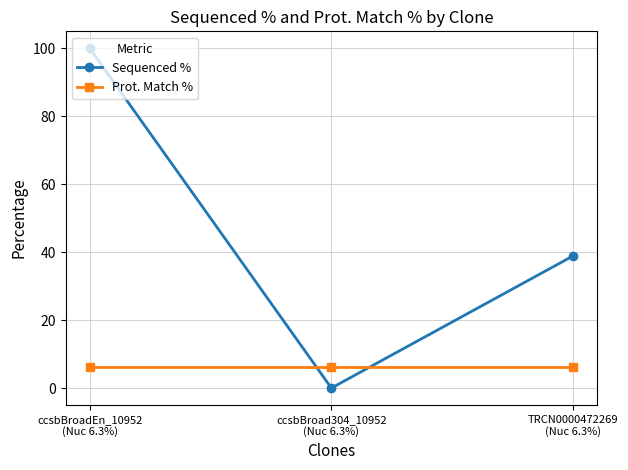

At how many categories does at least one series exceed 0?

3